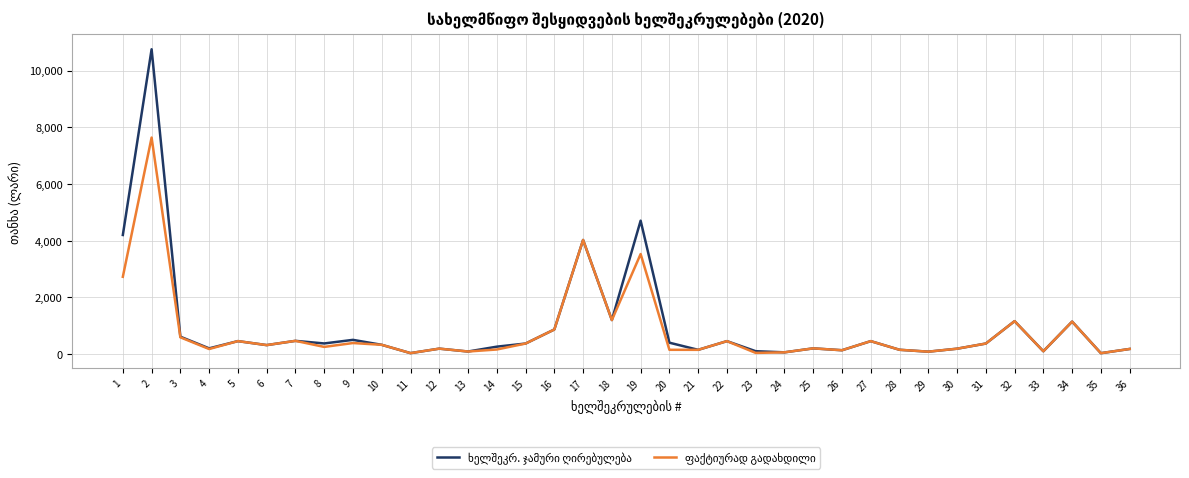

What is the total value across all series at 16?

1732.0